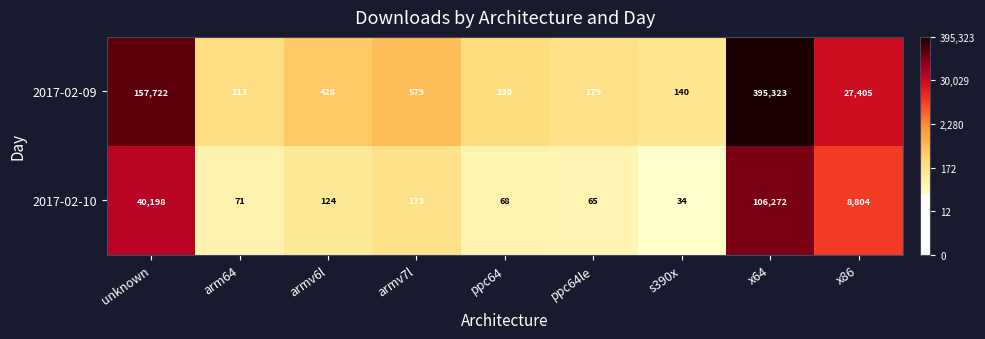

Rank the series by their maximum value, from highest to lowest.

2017-02-09, 2017-02-10